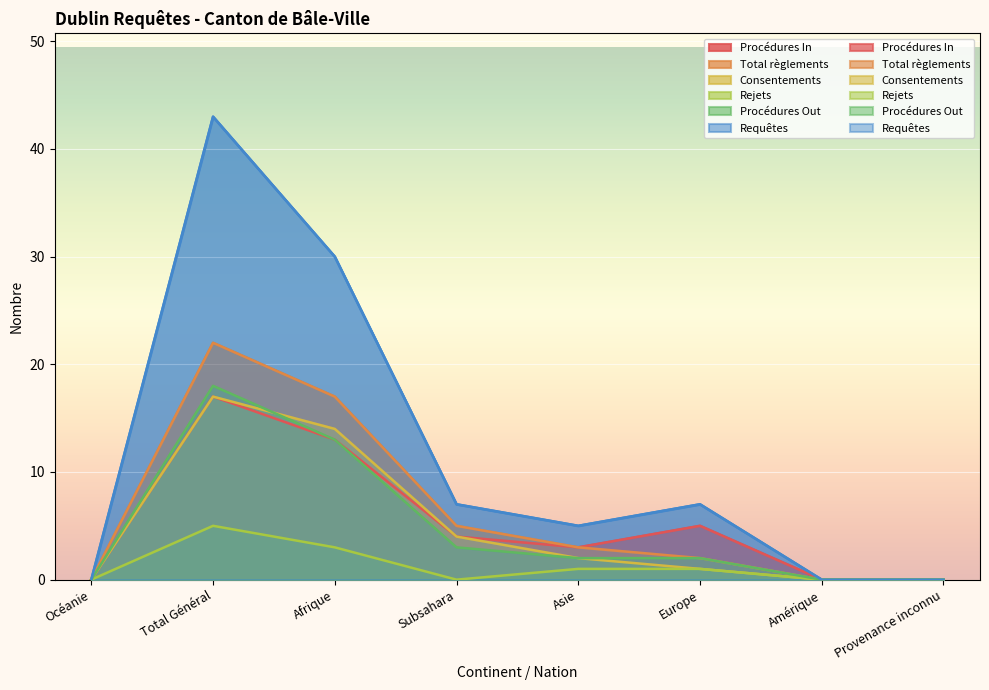

Rank the categories by Consentements value from lowest to highest.

Océanie, Amérique, Provenance inconnu, Europe, Asie, Subsahara, Afrique, Total Général